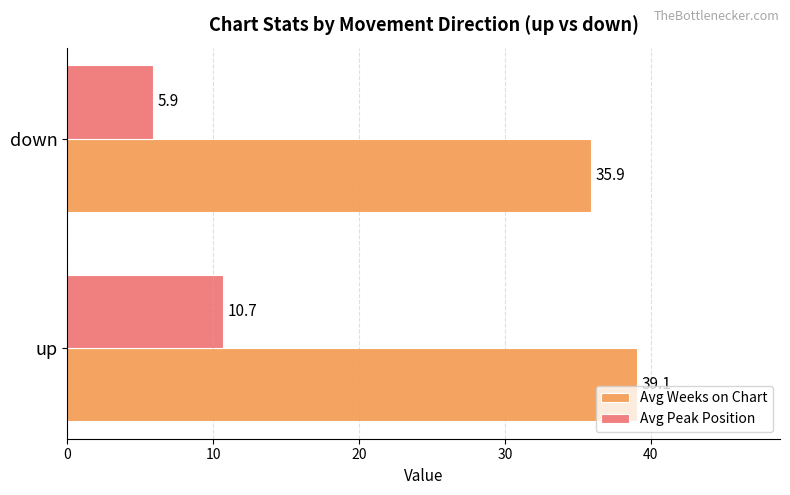

Rank the series by their maximum value, from lowest to highest.

Avg Peak Position, Avg Weeks on Chart